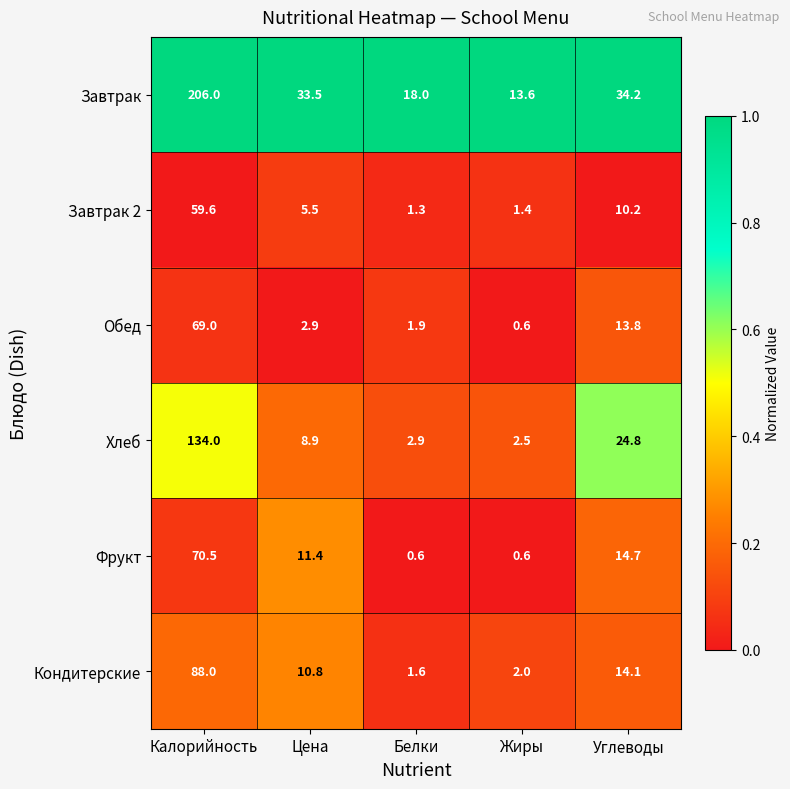

What is the sum of the Хлеб values at Жиры and Цена?

11.4